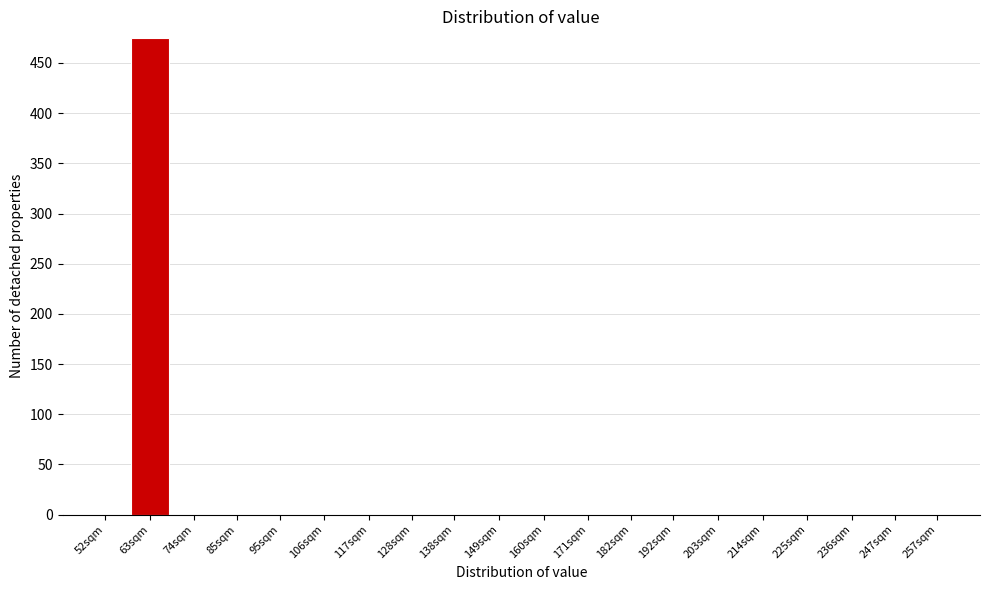

Reading left to right, transcribe all the data shown in this chart.

52sqm=0	63sqm=475	74sqm=0	85sqm=0	95sqm=0	106sqm=0	117sqm=0	128sqm=0	138sqm=0	149sqm=0	160sqm=0	171sqm=0	182sqm=0	192sqm=0	203sqm=0	214sqm=0	225sqm=0	236sqm=0	247sqm=0	257sqm=0